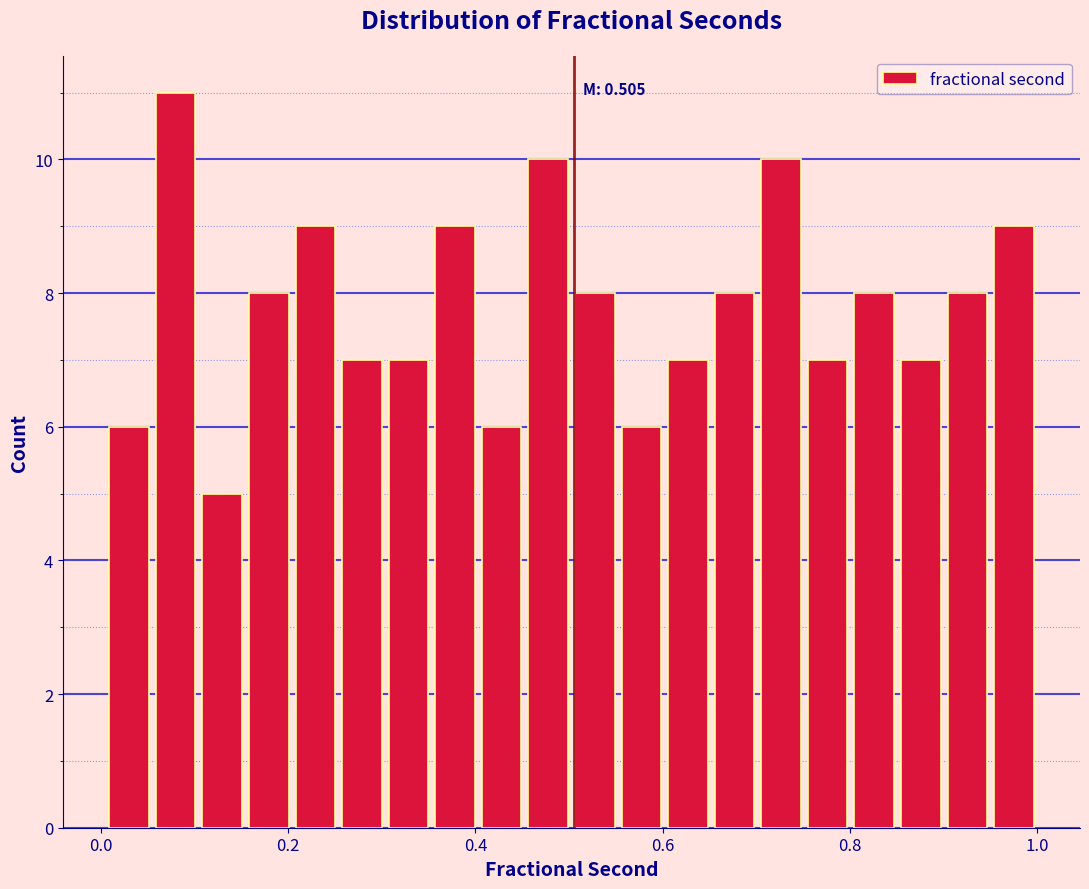

Read against the x-axis, roughly where is the centre of the tallest bar?

0.08